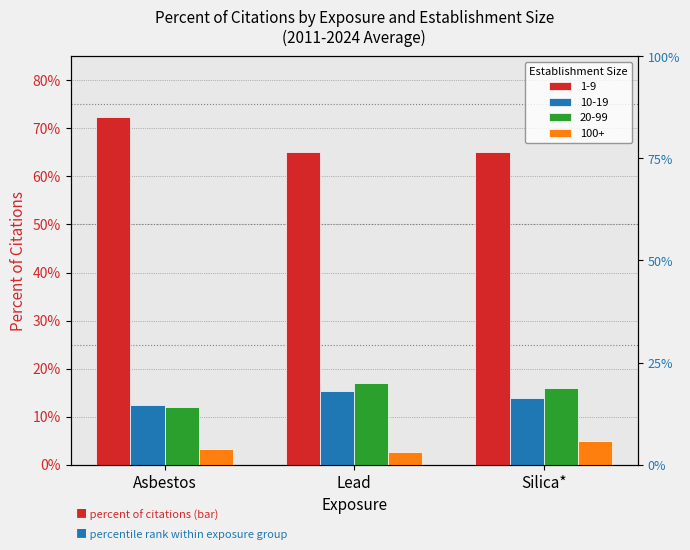

What is the approximate value of 20-99 at Silica*?

0.2